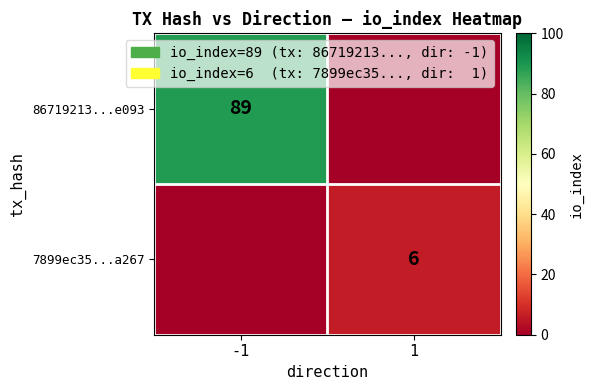

True or false: 86719213...e093 has a value of 123 at -1.

False